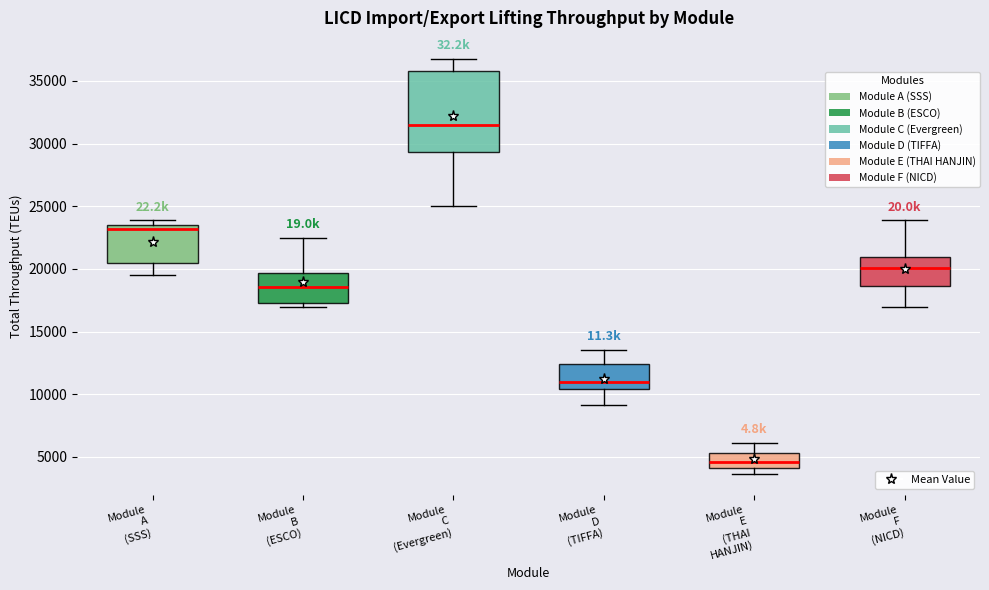

Reading left to right, read every box against the y-axis: the position of its median line, the range the box covers, and the ends of its whiskers. The values are not printed on the chart, so give them approximately, as read against the axis.

Module A (SSS): median 23000, box 20500 to 23500, whiskers 19500 to 24000
Module B (ESCO): median 18500, box 17500 to 19500, whiskers 17000 to 22500
Module C (Evergreen): median 31500, box 29500 to 36000, whiskers 25000 to 37000
Module D (TIFFA): median 11000, box 10500 to 12500, whiskers 9000 to 13500
Module E (THAI HANJIN): median 4500, box 4000 to 5500, whiskers 3500 to 6000
Module F (NICD): median 20000, box 18500 to 21000, whiskers 17000 to 24000